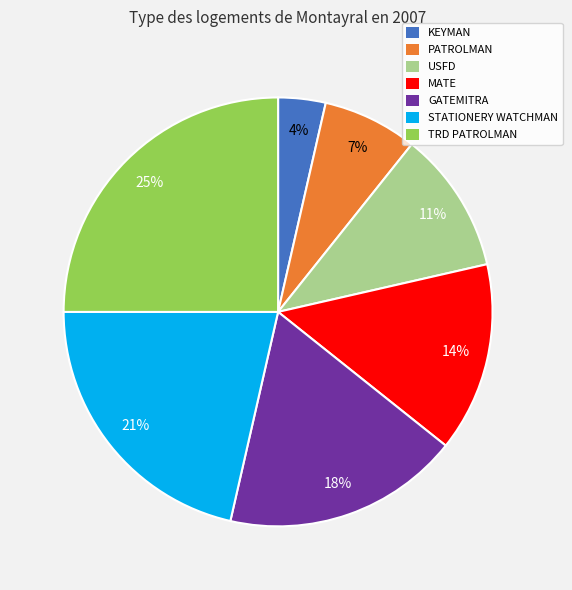

To the nearest percent, what portion does TRD PATROLMAN represent?

25%